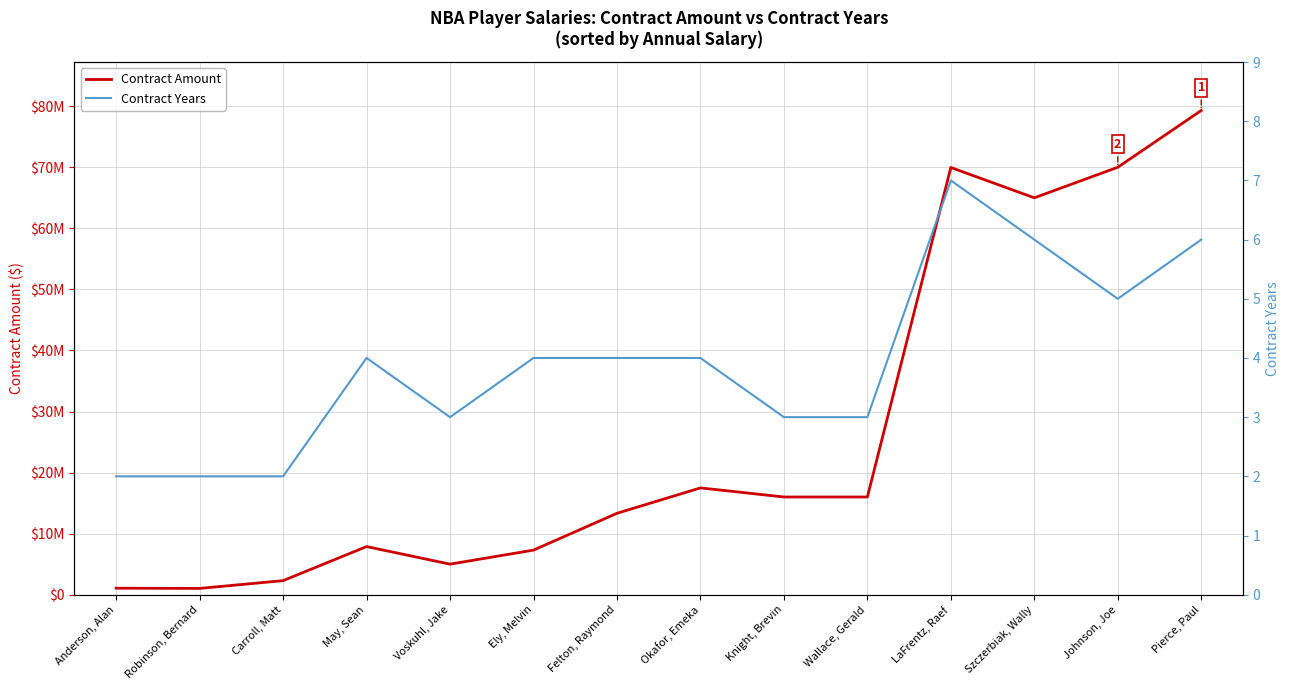

What is the label of the 12th point from the right?

Carroll, Matt